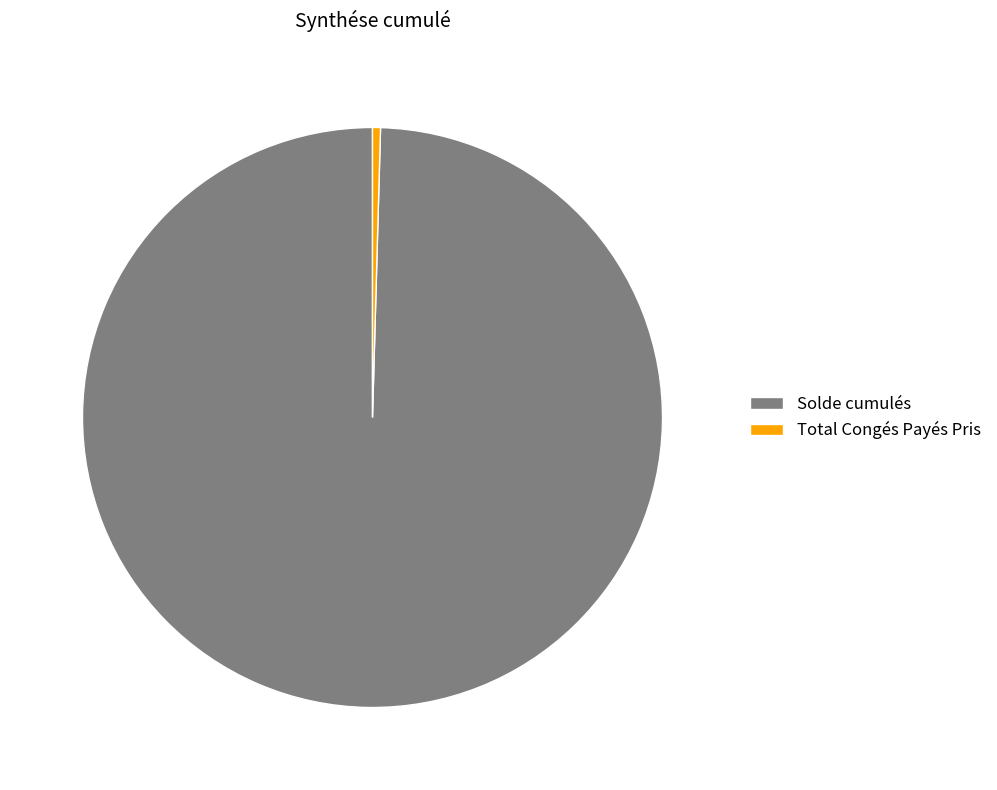

Combined, do Total Congés Payés Pris and Solde cumulés account for over 50%?

Yes